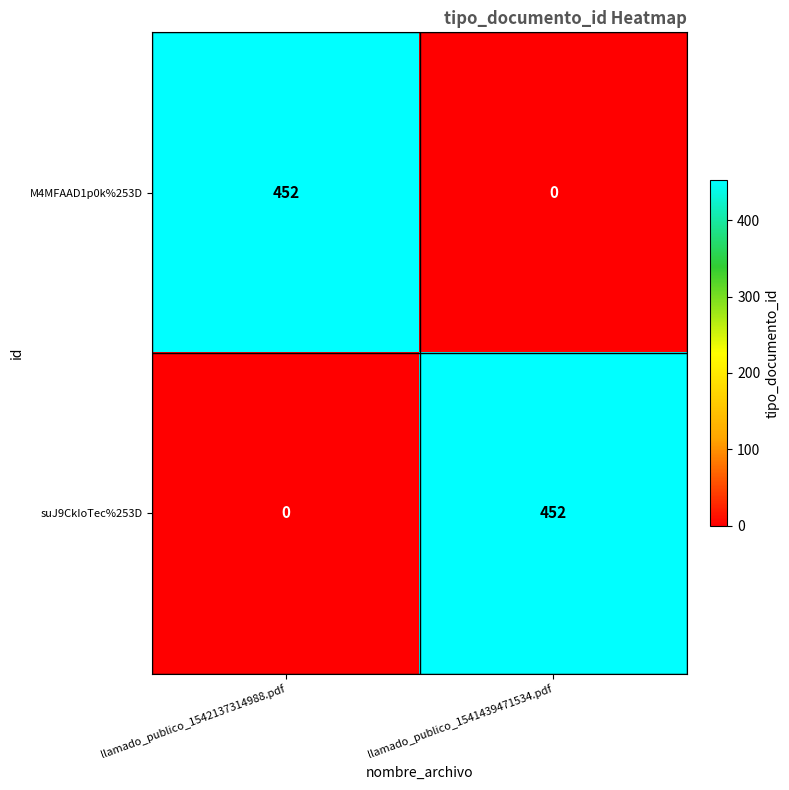

At llamado_publico_1541439471534.pdf, list the series in order from smallest to largest.

M4MFAAD1p0k%253D, suJ9CkIoTec%253D